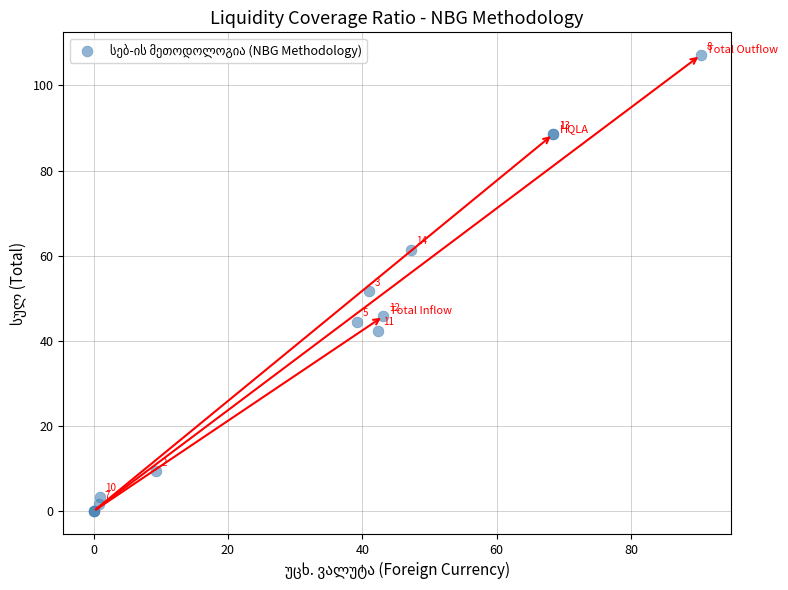

What Y value in the scatter plot is closest to 53?

51.7